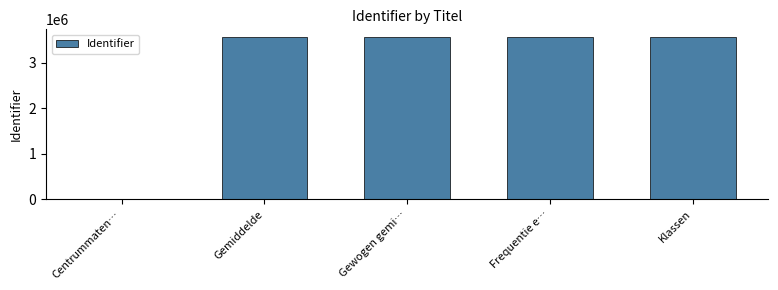

What is the maximum value shown in the chart?

3561129